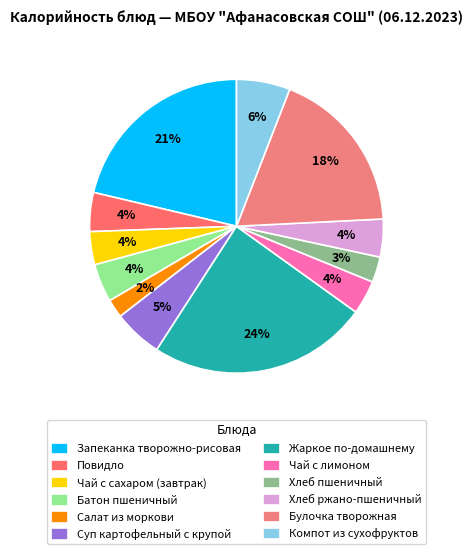

Does Хлеб ржано-пшеничный account for over 50% of the chart?

No